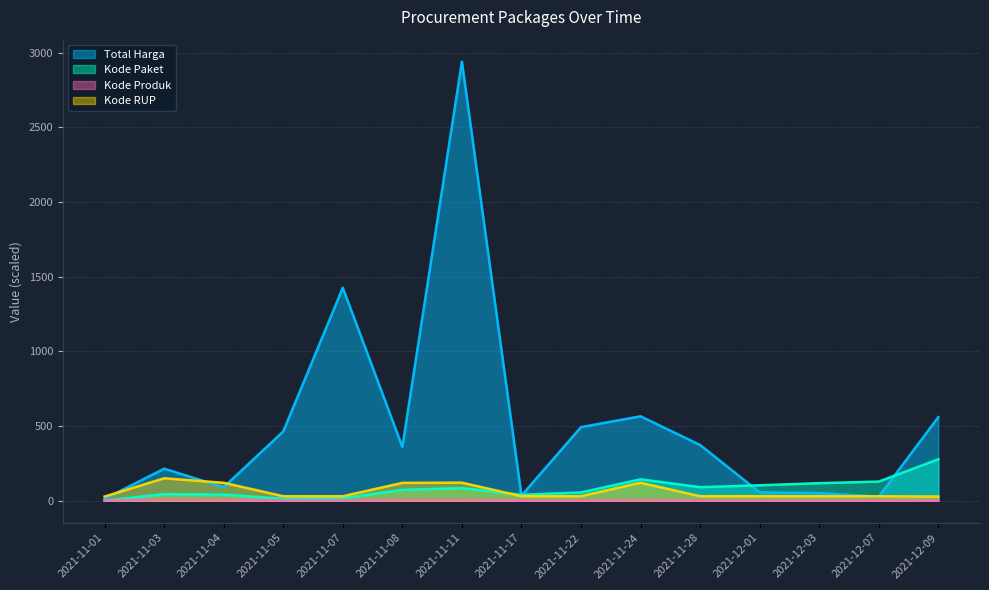

Which series has the widest spread of values?

Total Harga